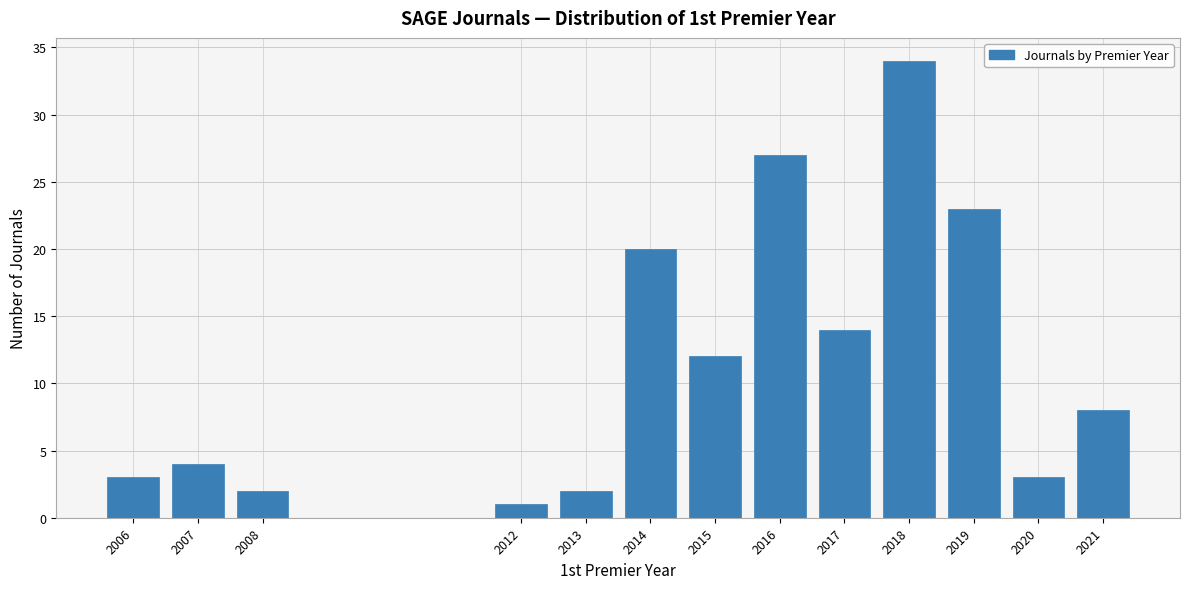

Reading right to left, what are all the values shown in this chart?

8	3	23	34	14	27	12	20	2	1	2	4	3